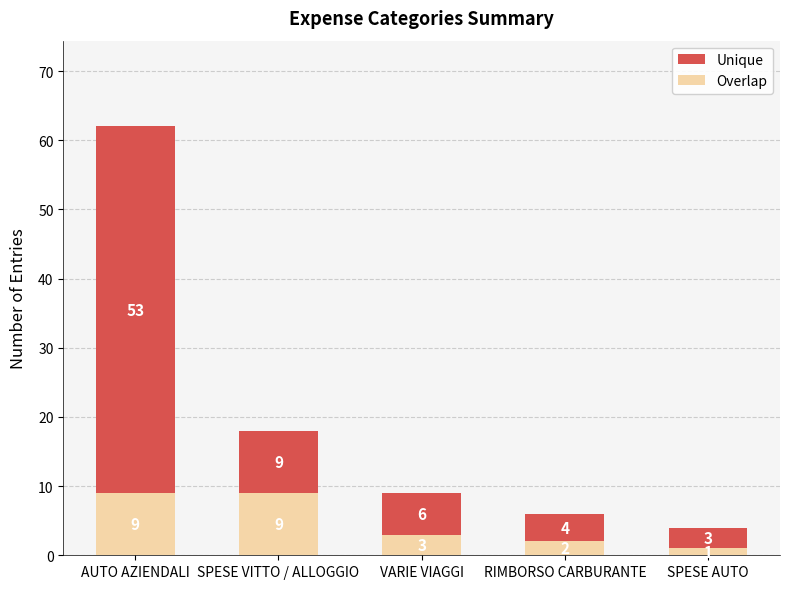

At which category is the sum across all series the highest?

AUTO AZIENDALI